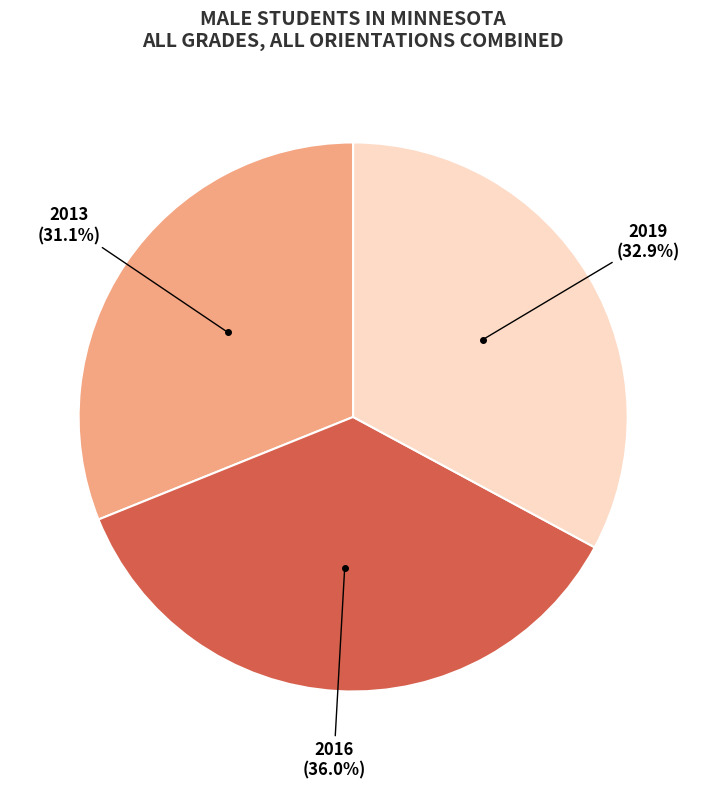

Is there any slice that represents more than half of the pie?

No